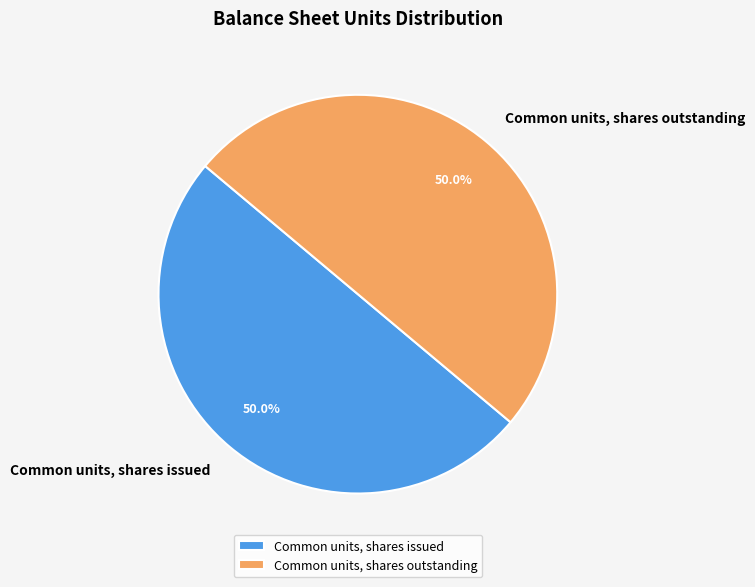

True or false: Common units, shares outstanding accounts for 50% of the total.

True